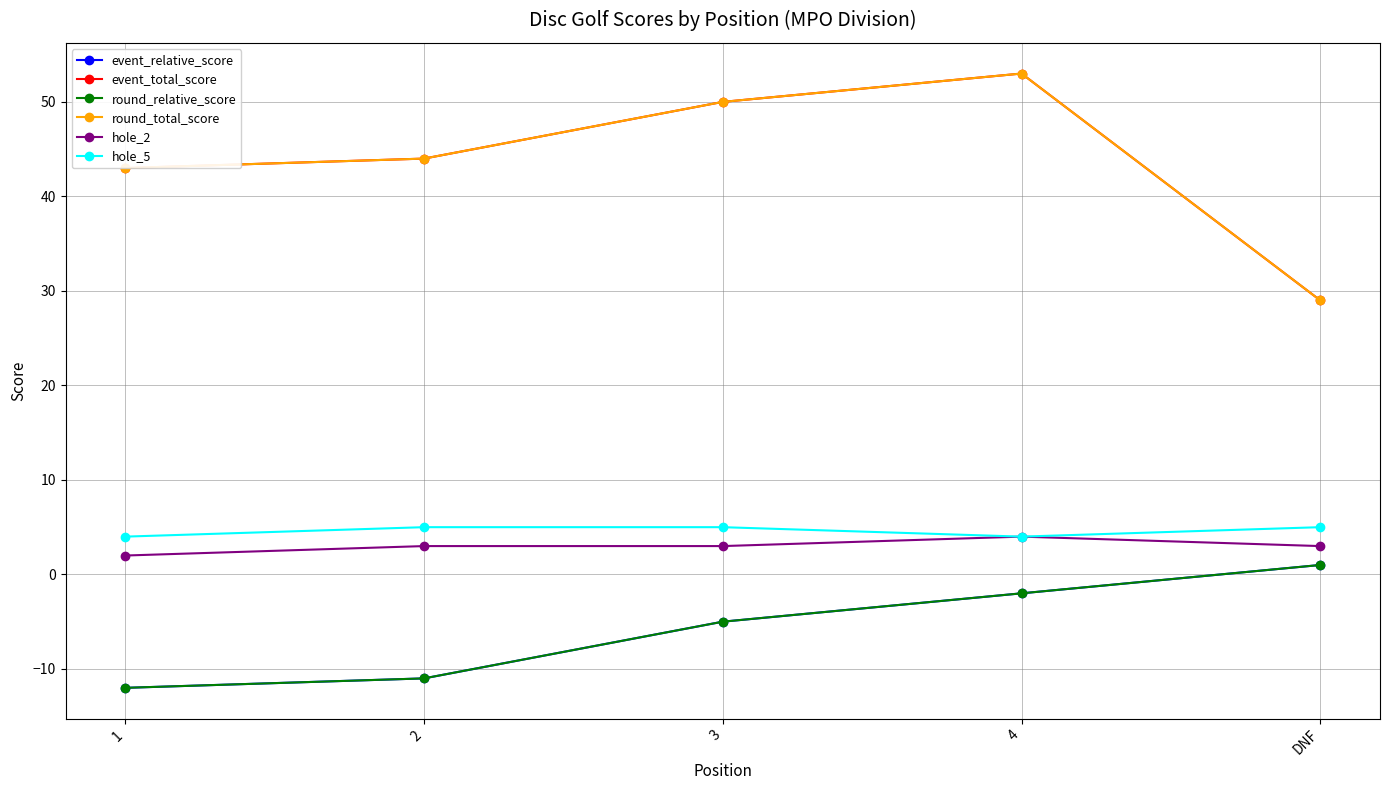

Which series has the largest total across all categories?

event_total_score